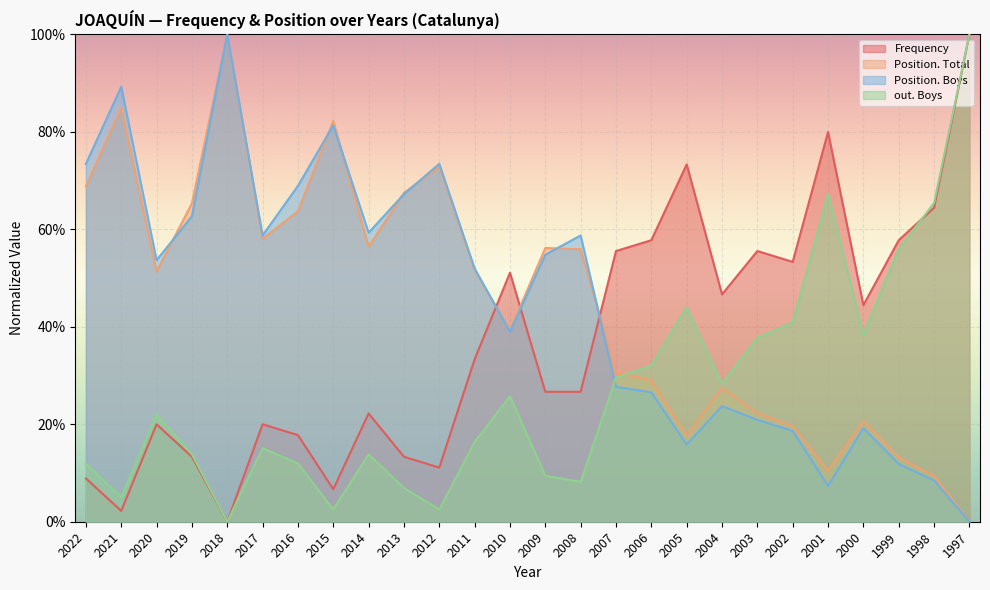

Does the chart display data point markers on the line(s)?

No